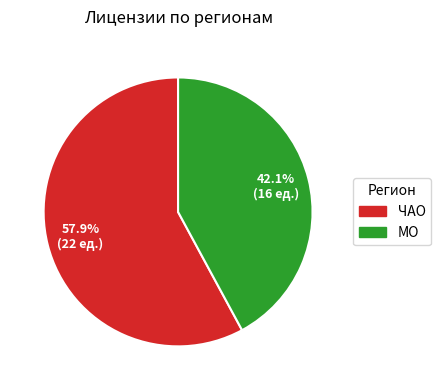

To the nearest percent, what percentage of the pie is ЧАО?

58%